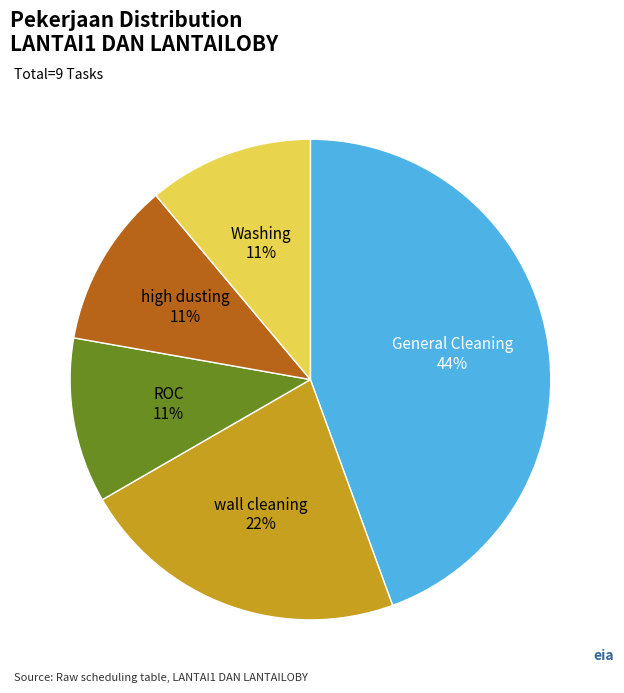

Approximately how many times larger is the value at General Cleaning compared to Washing?

4.0